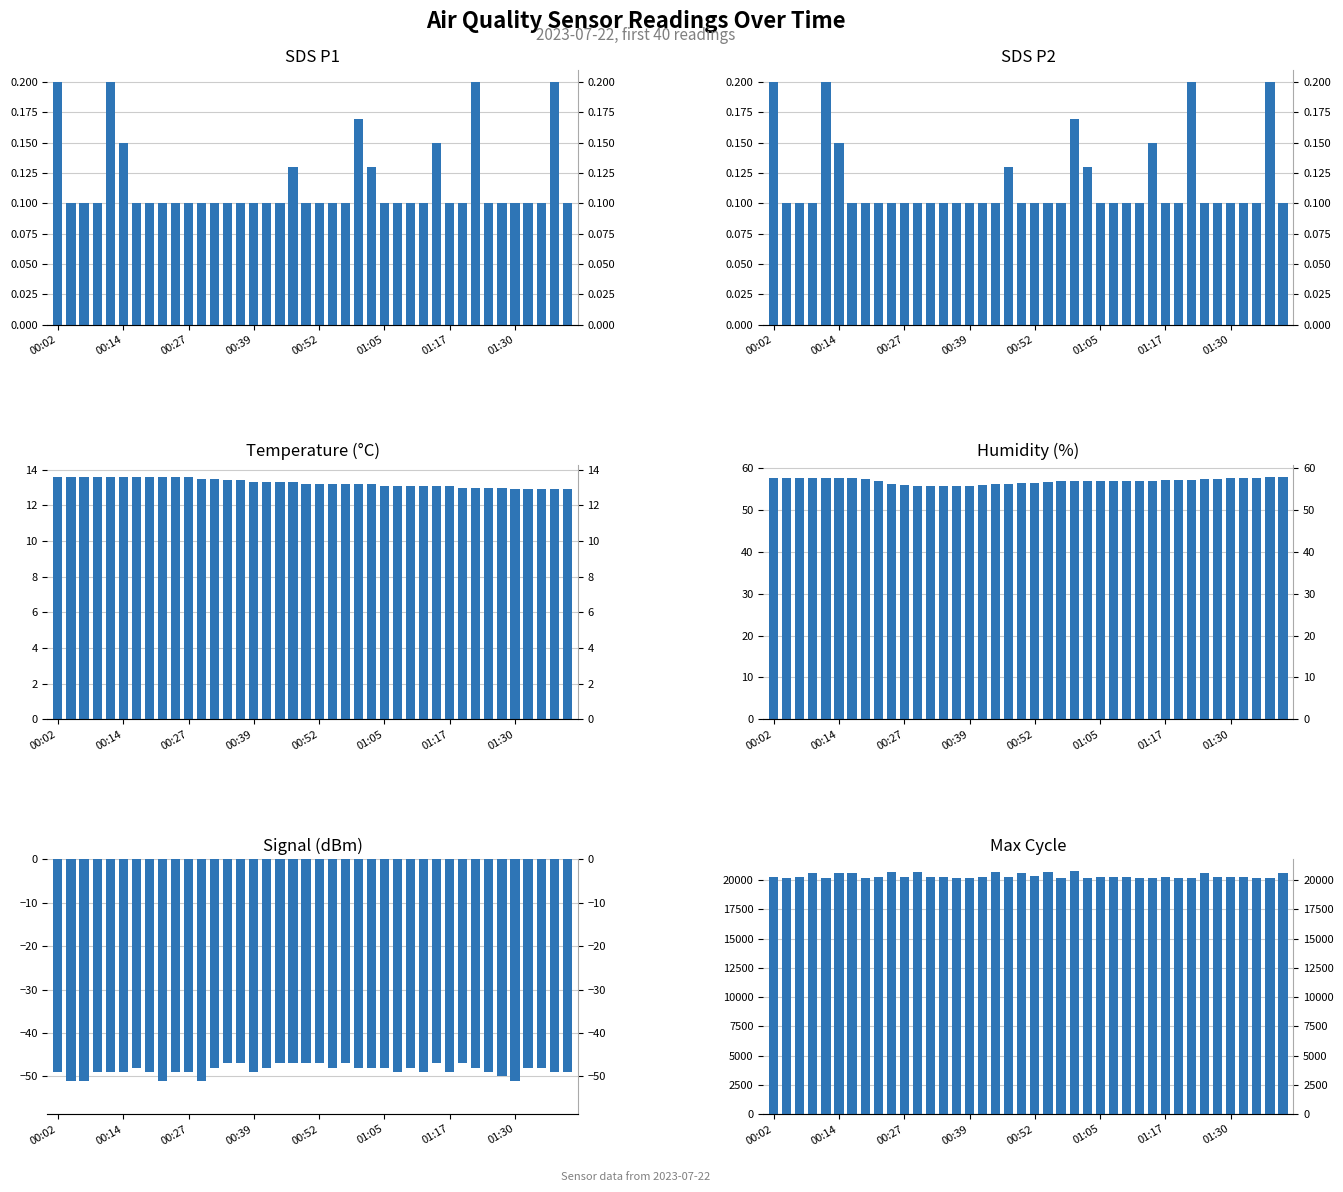

Which series changed the most between 32 and 36?

Max_cycle